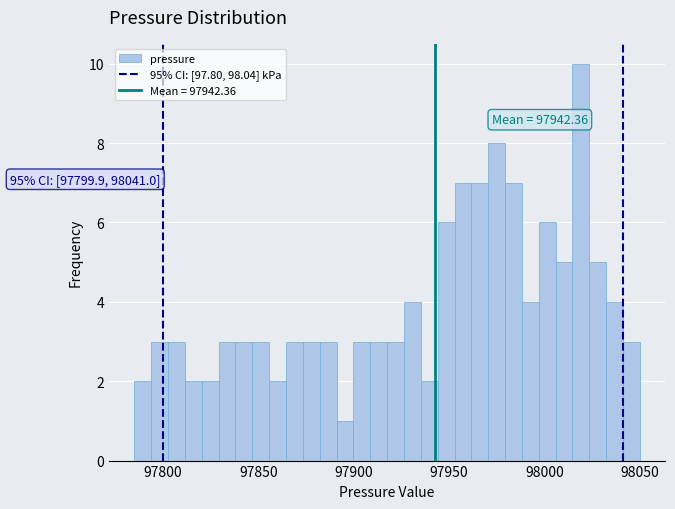

Around what value on the x-axis is the tallest bar? Give the approximate position of its centre, as read against the axis.

98020